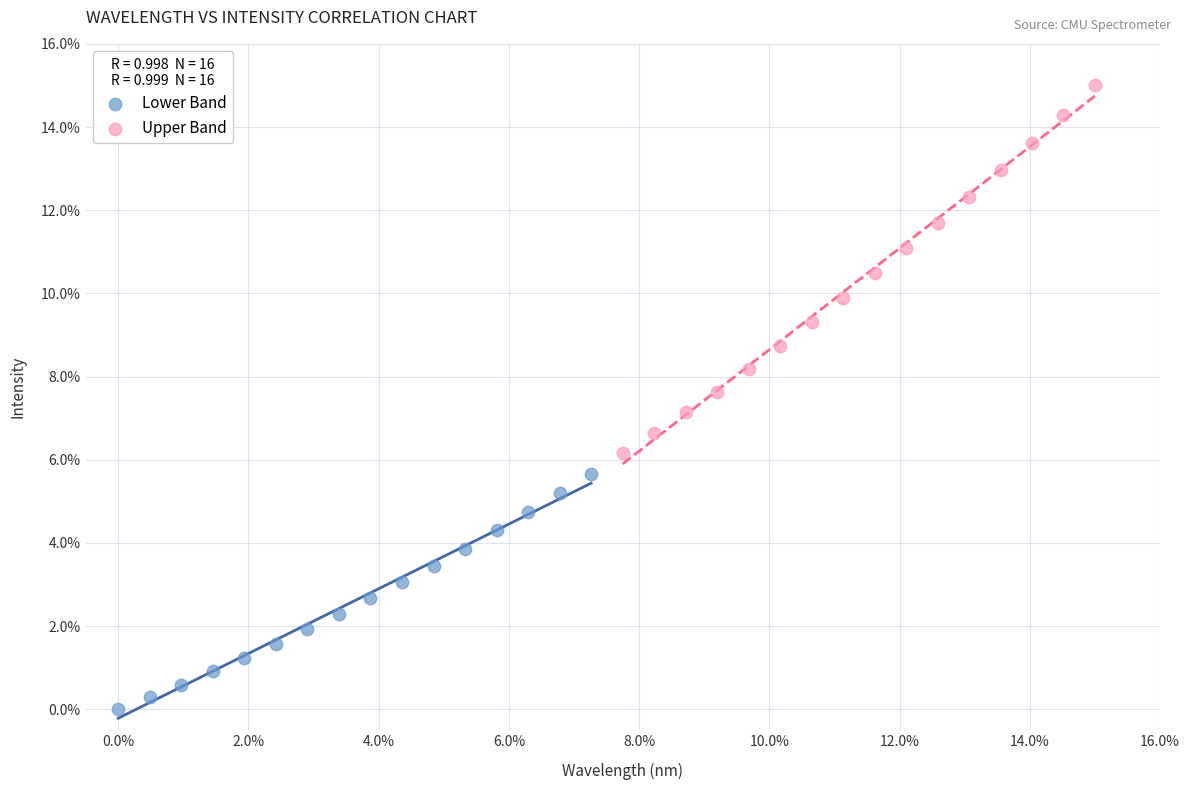

Which series has the largest Y range (max minus min)?

Upper Band